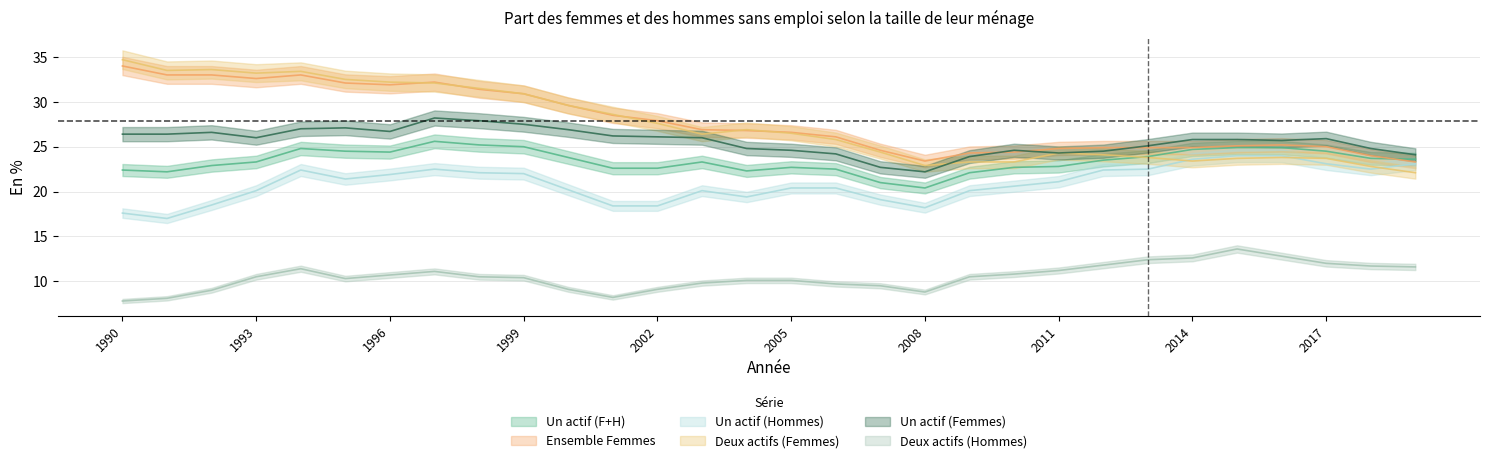

Reading right to left, what are all the values shown in this chart?

Un actif (F+H): 23.6	23.7	24.5	24.9	24.9	24.7	23.9	23.5	22.8	22.7	22.1	20.4	21.0	22.5	22.7	22.3	23.3	22.6	22.6	23.8	25.0	25.2	25.6	24.4	24.5	24.8	23.3	22.9	22.2	22.4
Un actif (Femmes): 24.1	24.8	25.9	25.7	25.8	25.8	25.1	24.5	24.3	24.6	23.9	22.2	22.7	24.2	24.6	24.8	26.0	26.1	26.2	26.9	27.5	27.9	28.2	26.7	27.1	27.0	26.0	26.6	26.4	26.4
Un actif (Hommes): 23.1	22.5	23.1	24.0	24.0	23.6	22.5	22.4	21.1	20.6	20.1	18.2	19.1	20.4	20.4	19.4	20.1	18.4	18.4	20.2	22.0	22.1	22.5	21.9	21.4	22.4	20.1	18.5	17.0	17.6
Deux actifs (Femmes): 22.1	22.8	23.7	23.8	23.7	23.4	23.8	24.1	24.3	23.3	23.3	22.9	24.4	25.8	26.5	26.9	26.4	27.6	28.6	29.6	30.9	31.5	32.1	32.2	32.5	33.4	33.2	33.6	33.5	34.7
Ensemble Femmes: 23.3	24.0	25.0	25.2	25.1	24.9	24.9	24.9	24.8	24.4	24.3	23.4	24.6	26.1	26.6	26.8	26.9	27.9	28.5	29.6	30.9	31.4	32.2	31.9	32.1	33.0	32.6	33.0	33.0	34.0
Deux actifs (Hommes): 11.6	11.7	12.0	12.8	13.6	12.6	12.4	11.8	11.2	10.8	10.5	8.8	9.5	9.7	10.1	10.1	9.8	9.1	8.2	9.1	10.4	10.5	11.1	10.7	10.3	11.4	10.5	9.0	8.1	7.8